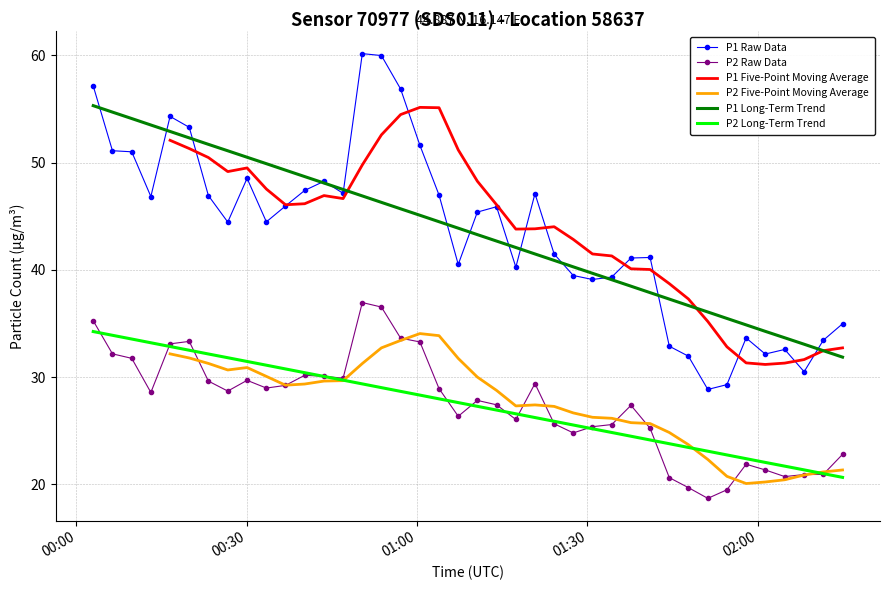

True or false: P2 Raw Data and P1 Long-Term Trend cross at least once.

False